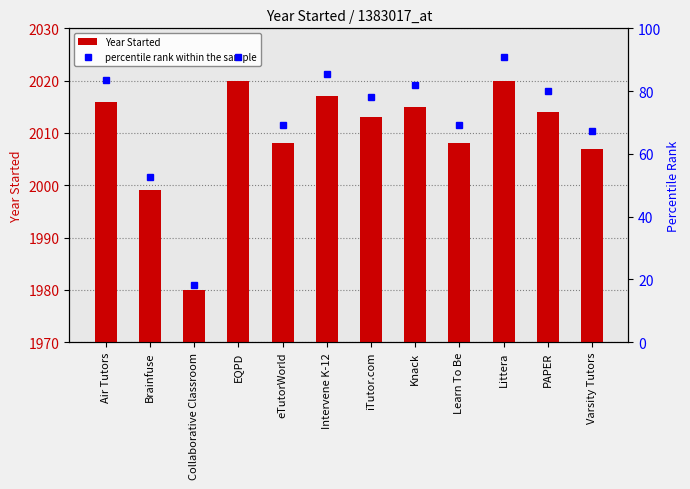

What is the lowest value of the percentile rank within the sample series?

18.2